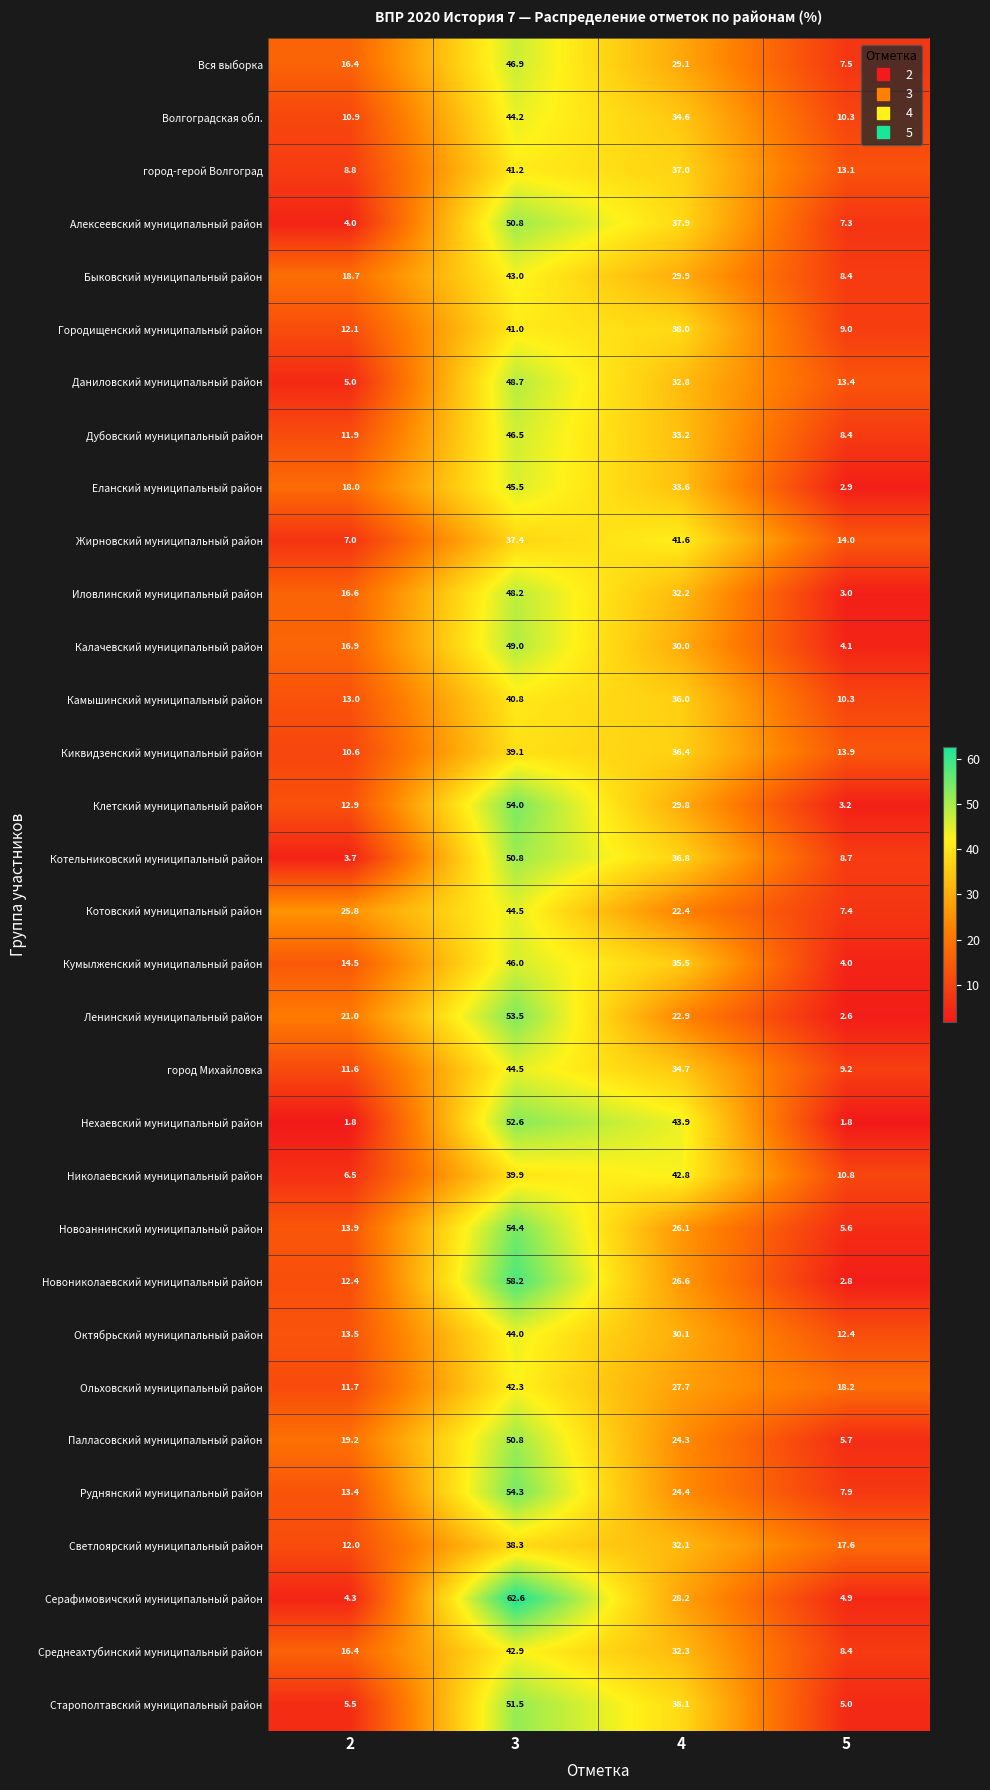

Is it true that Клетский муниципальный район equals 12.9 at 2?

True